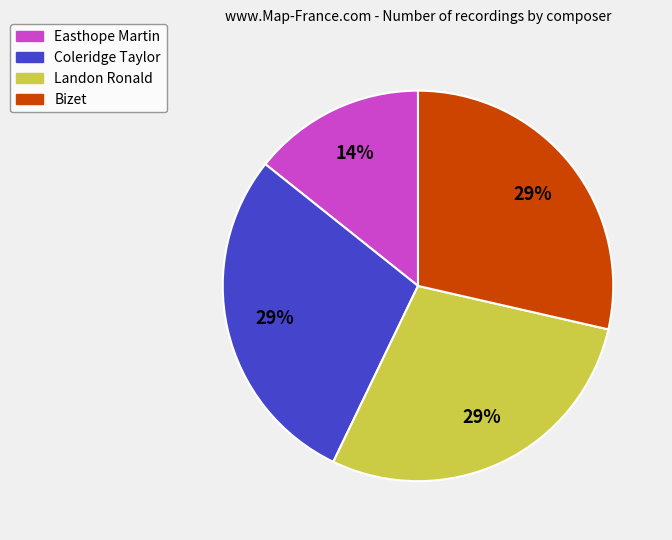

Which has a higher value, Easthope Martin or Bizet?

Bizet